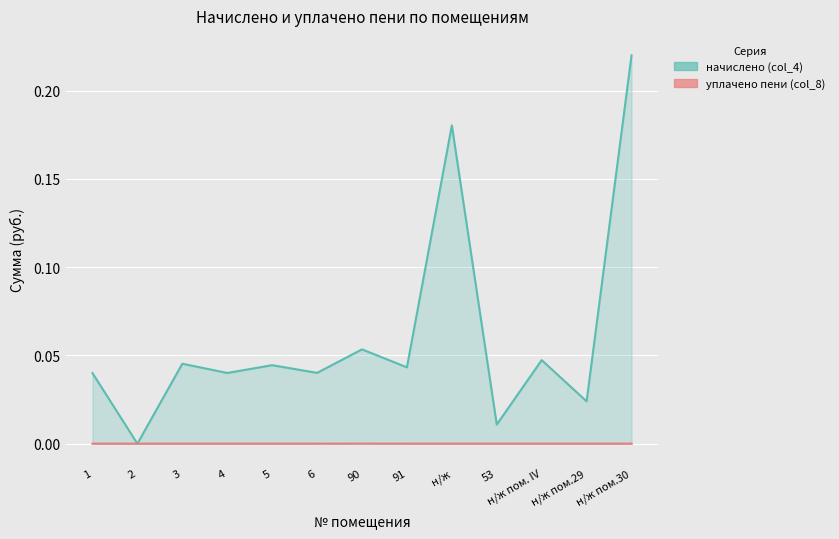

Where is the first local maximum for уплачено пени (col_8)?

90